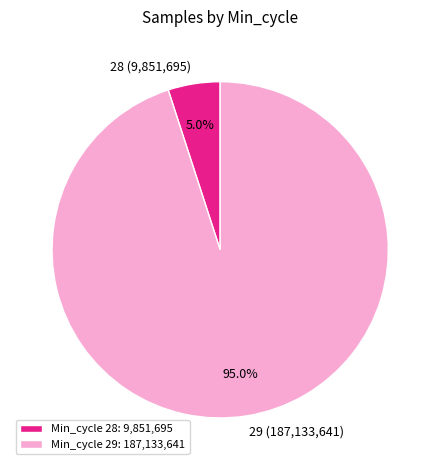

How many segments does this pie chart have?

2